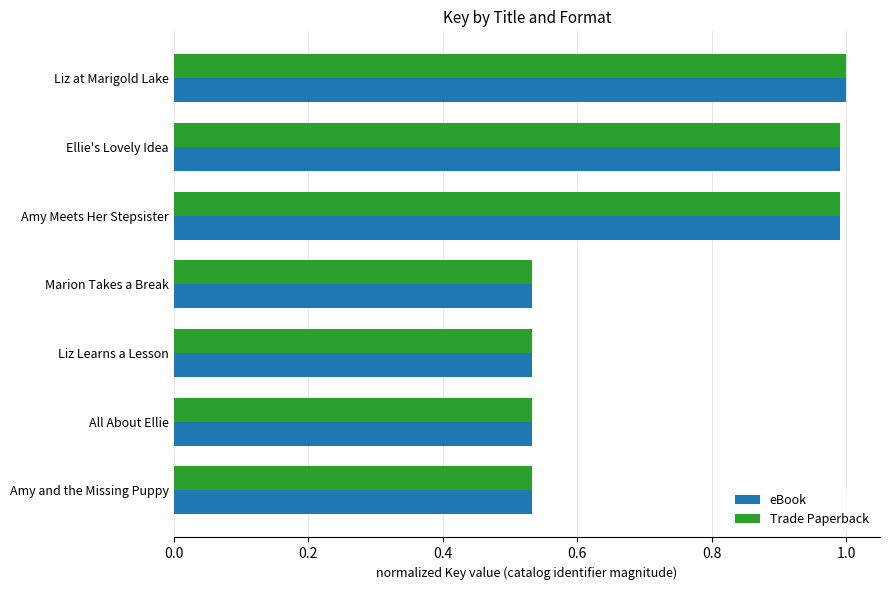

Is it true that eBook equals 1.0 at Liz at Marigold Lake?

True